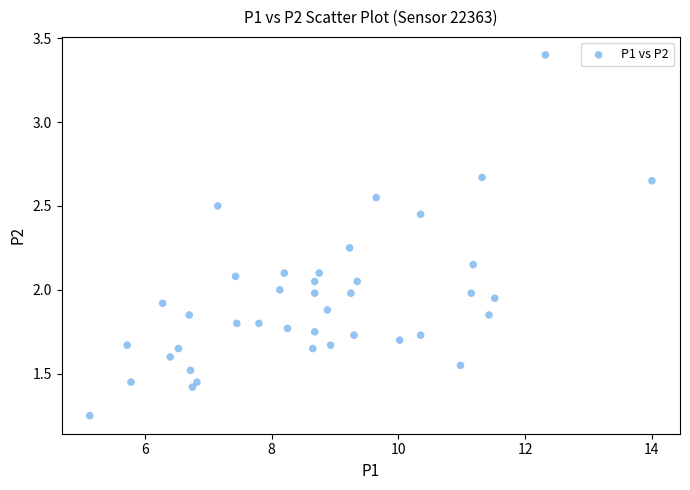

Count the number of points in this scatter plot.

40